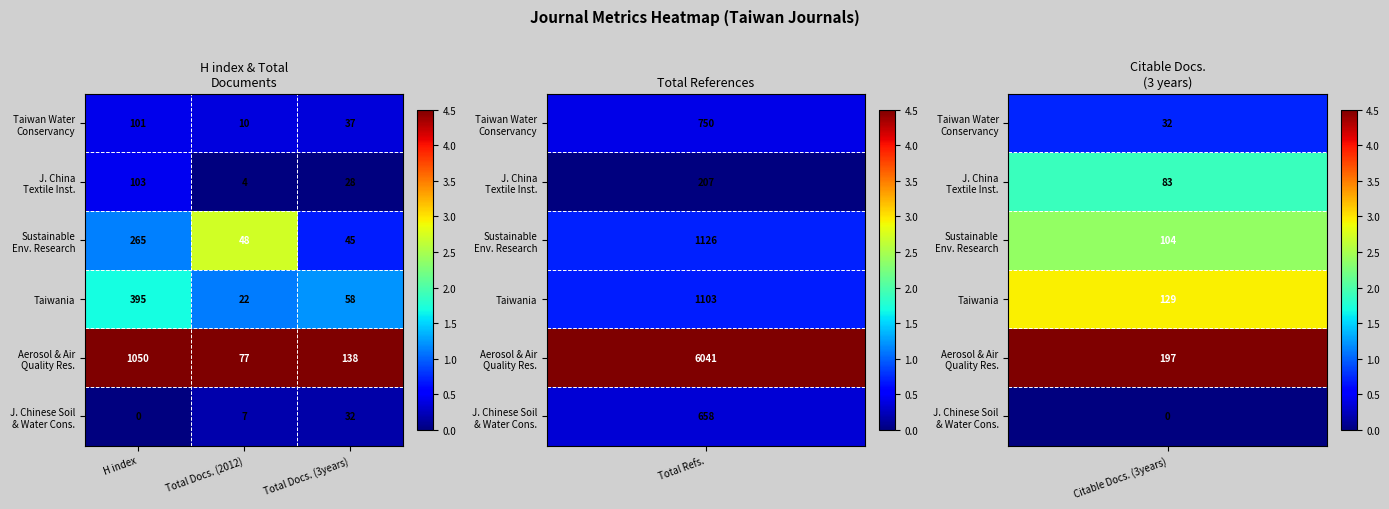

The value of Taiwania at Total Docs. (2012) is 22. True or false?

True